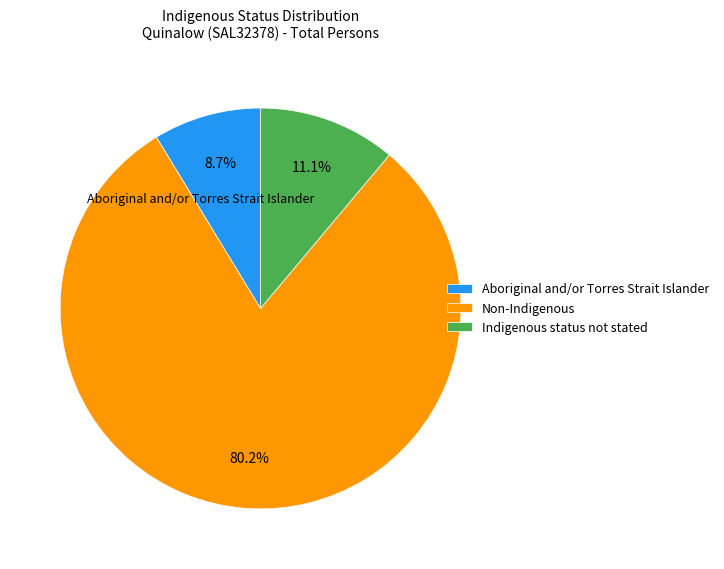

What is the largest slice in the pie chart?

Non-Indigenous